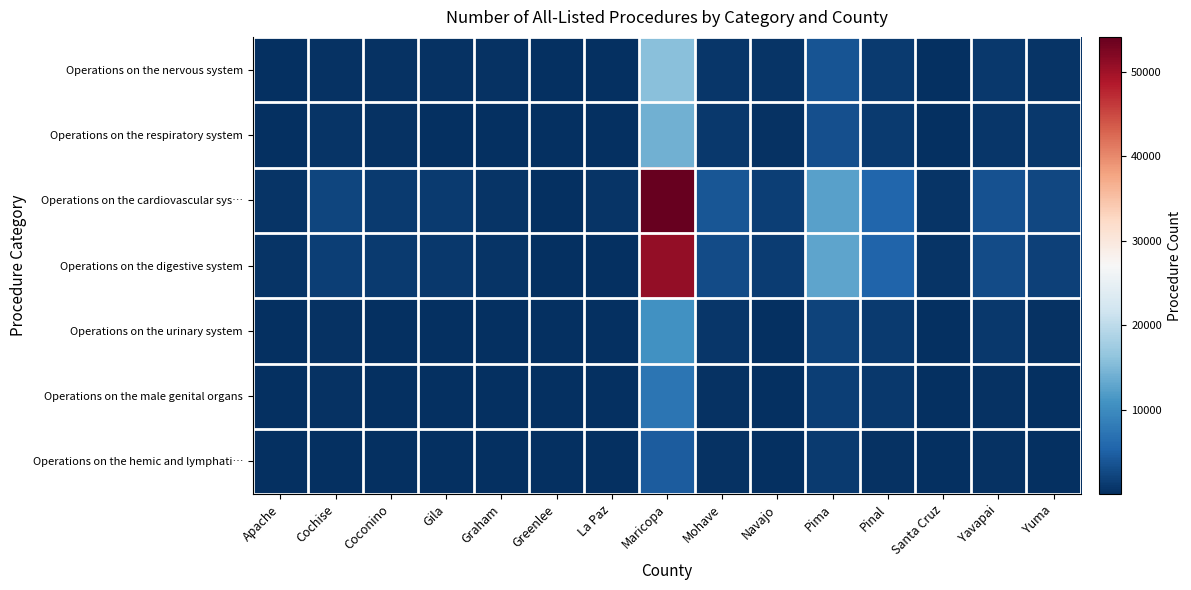

How many series are shown in this chart?

7